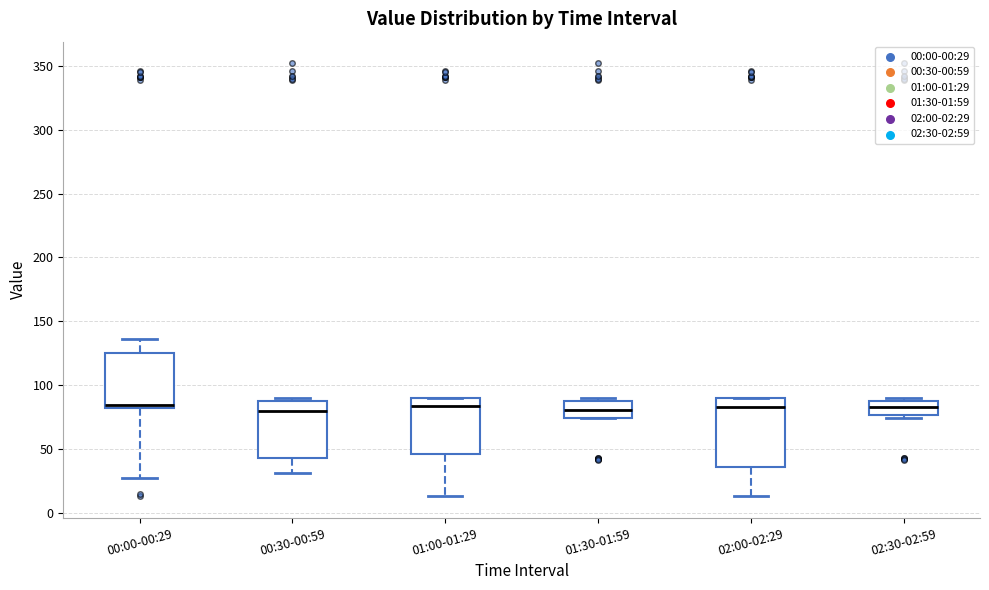

Comparing the boxes themselves (not the whiskers), which one is the tallest?

02:00-02:29